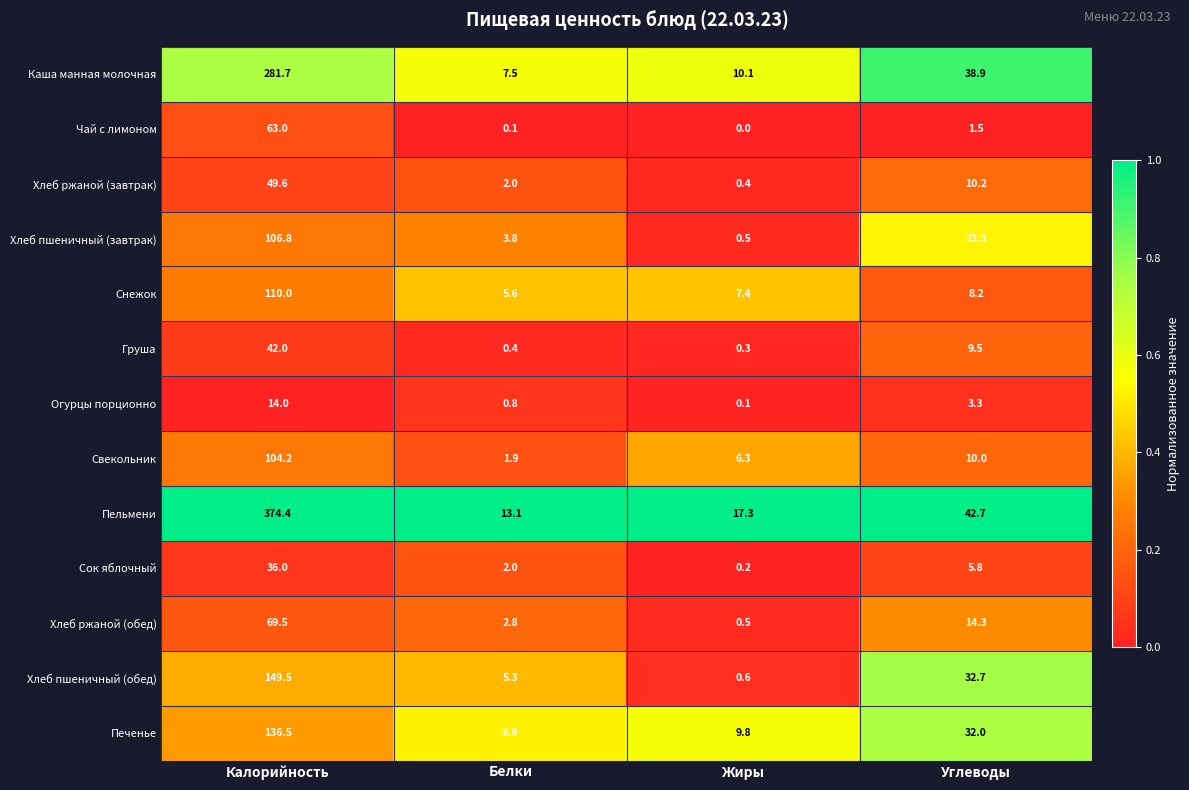

Where does the Каша манная молочная series first go above 38?

Калорийность